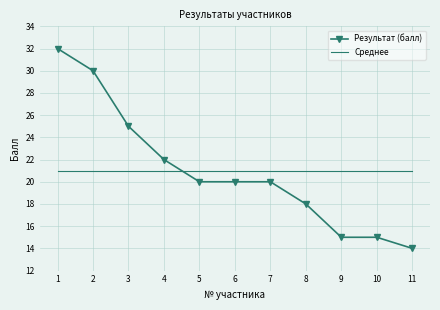

How many distinct data groups are displayed?

2